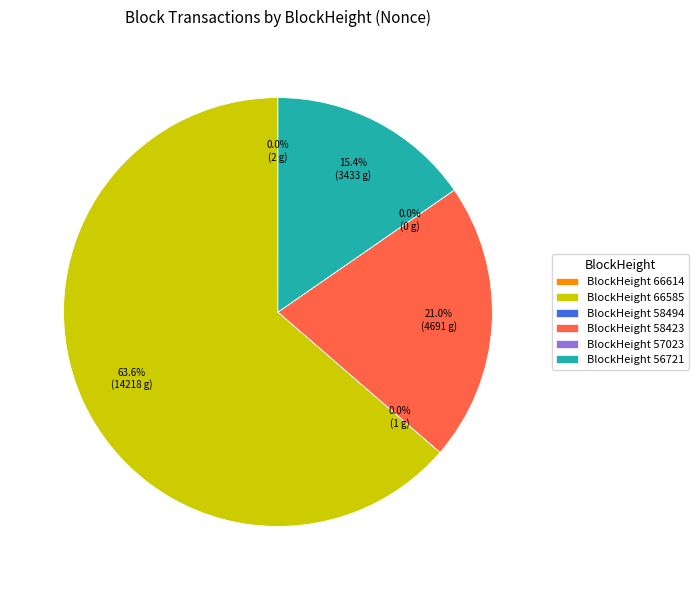

Is there a majority slice in this chart?

Yes